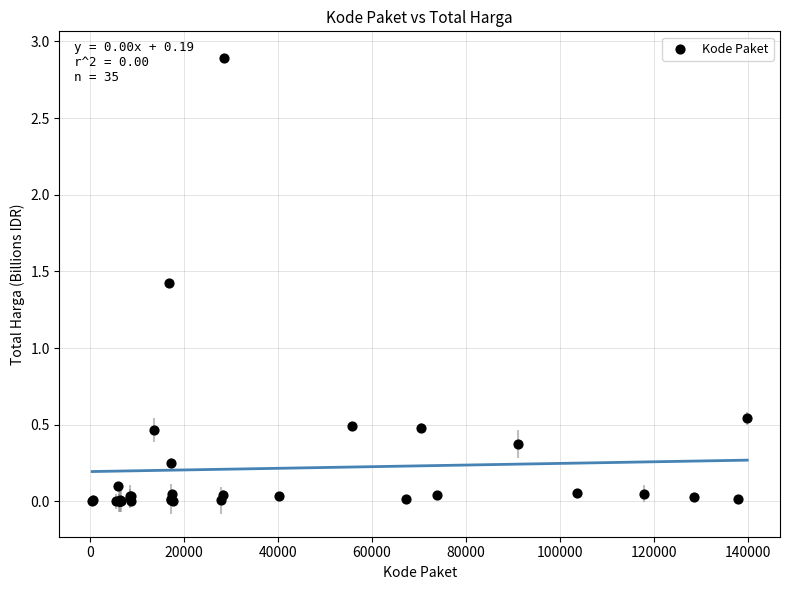

What Y value in the scatter plot is closest to 1?

1.4